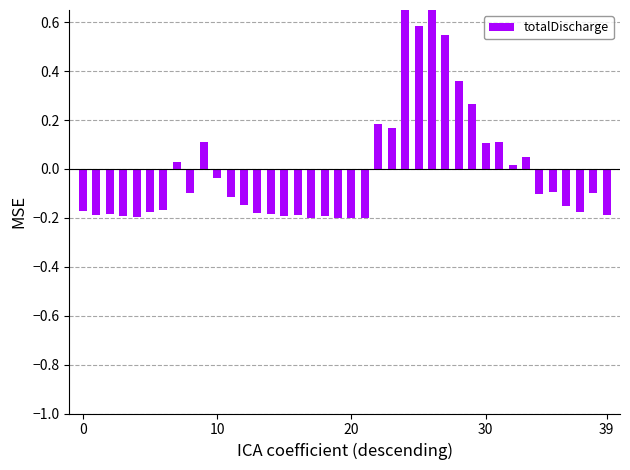

How many values are above zero?

14